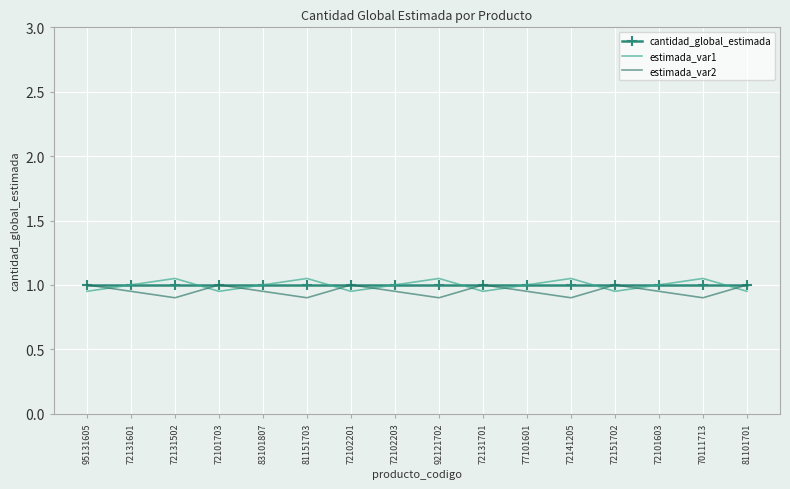

True or false: cantidad_global_estimada has a value of 0.4 at 72131502.

False